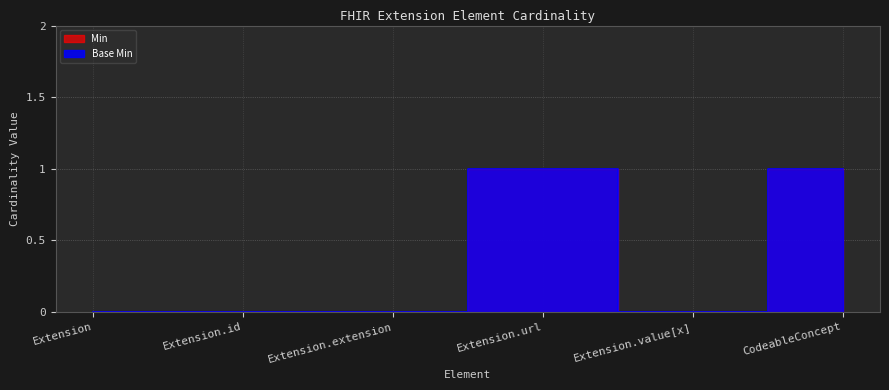

At which category is the sum across all series the highest?

Extension.url